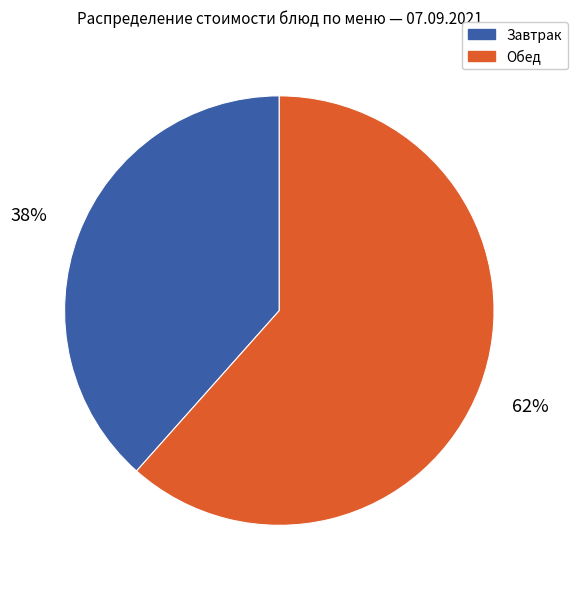

To the nearest percent, what is the average slice percentage?

50%